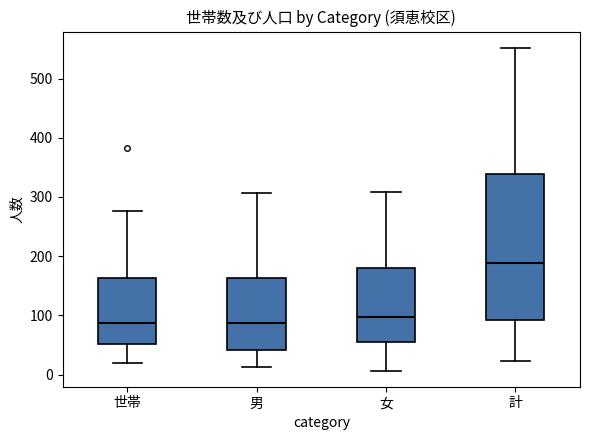

Reading left to right, read every box against the y-axis: the position of its median line, the range the box covers, and the ends of its whiskers. The values are not printed on the chart, so give them approximately, as read against the axis.

世帯: median 90, box 50 to 160, whiskers 20 to 280
男: median 90, box 40 to 160, whiskers 10 to 310
女: median 100, box 60 to 180, whiskers 10 to 310
計: median 190, box 90 to 340, whiskers 20 to 550